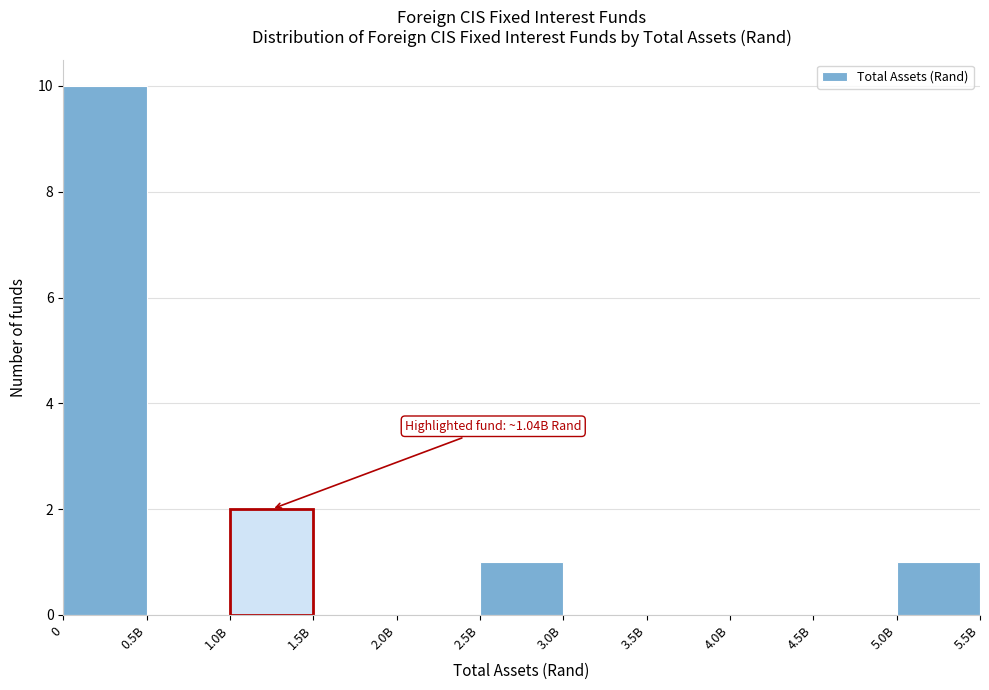

Reading left to right, transcribe all the data shown in this chart.

0=10	0.5B=0	1.0B=2	1.5B=0	2.0B=0	2.5B=1	3.0B=0	3.5B=0	4.0B=0	4.5B=0	5.0B=1